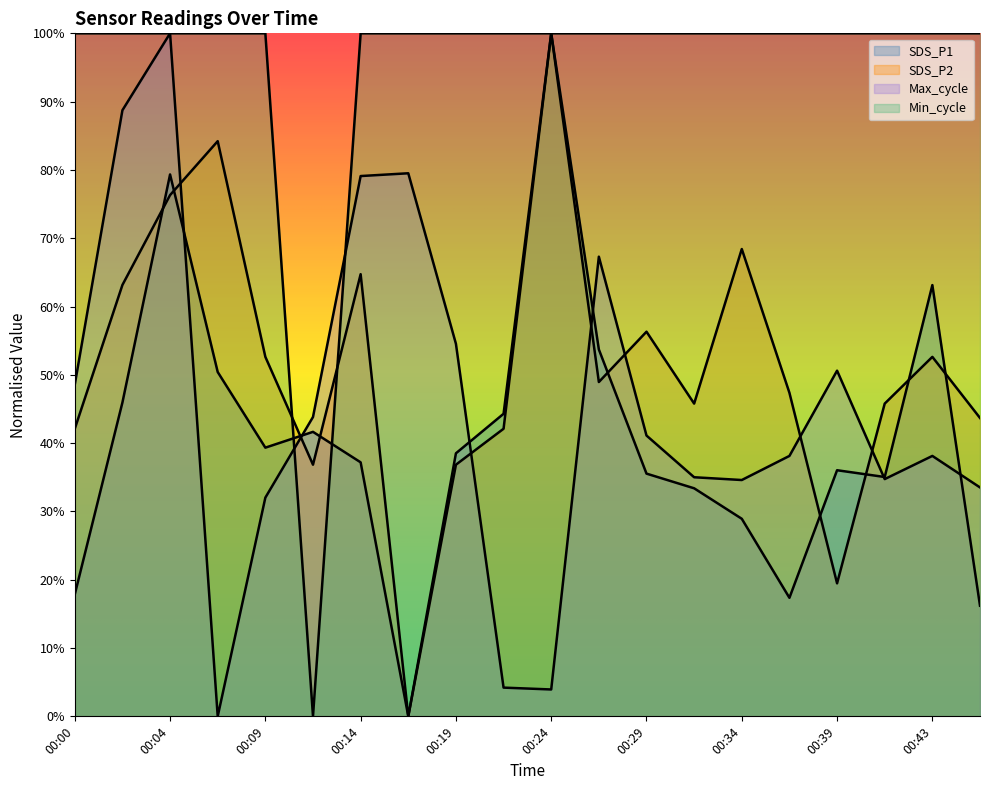

How many lines are shown in the chart?

4